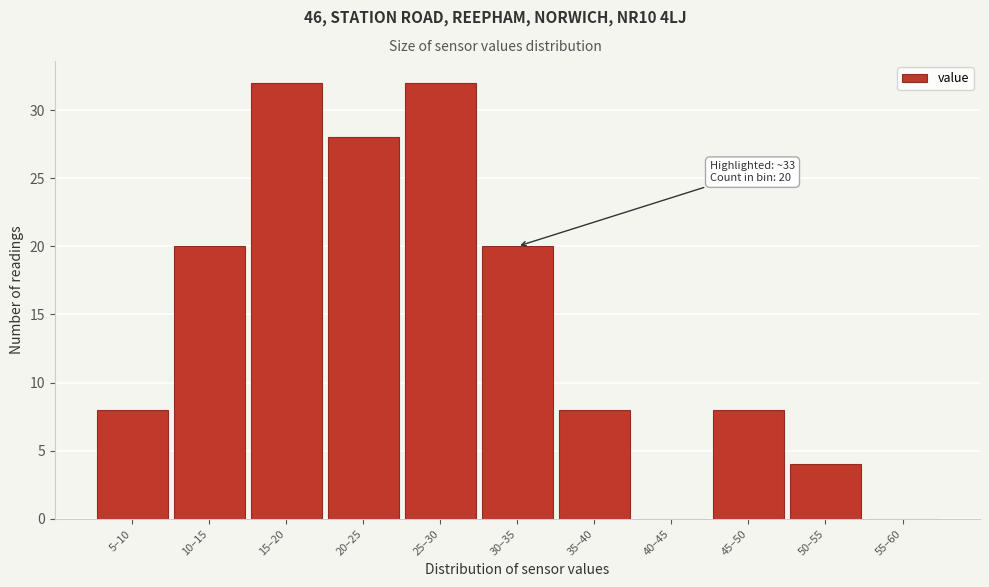

Reading left to right, list all the values displayed in this chart.

5–10=8	10–15=20	15–20=32	20–25=28	25–30=32	30–35=20	35–40=8	40–45=0	45–50=8	50–55=4	55–60=0